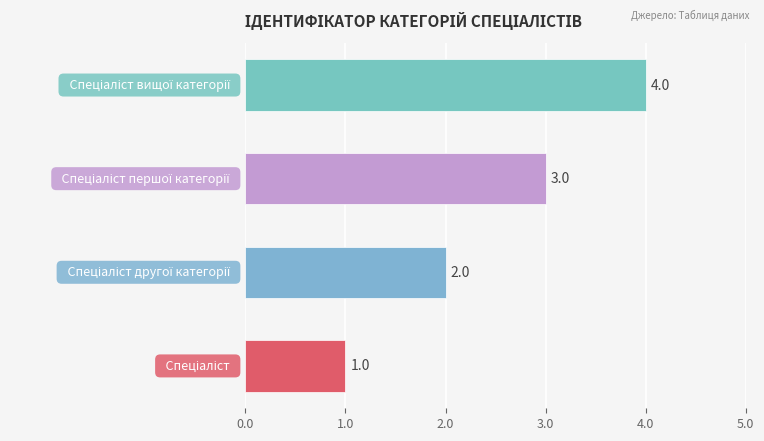

What is the sum of all values?

10